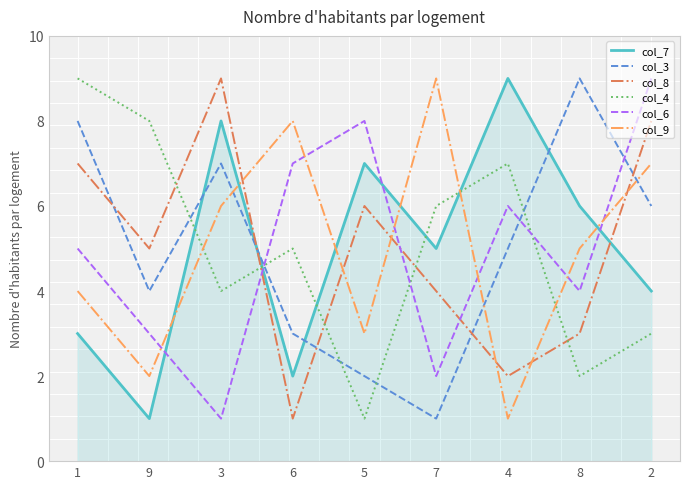

What are all the series names shown in the legend?

col_7, col_3, col_8, col_4, col_6, col_9